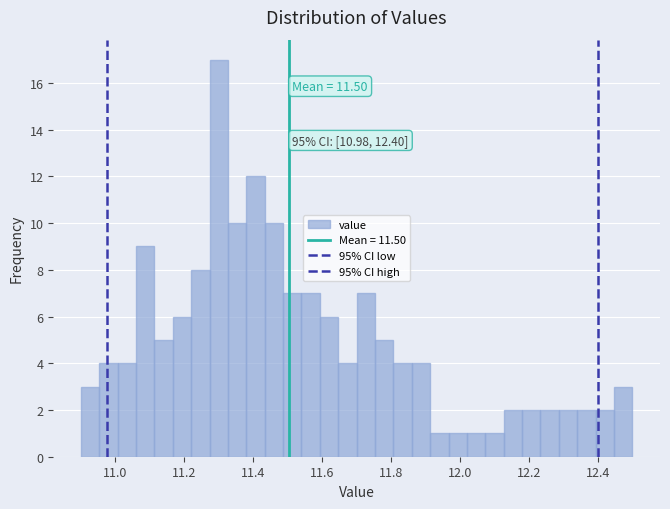

Around what value on the x-axis is the tallest bar? Give the approximate position of its centre, as read against the axis.

11.30